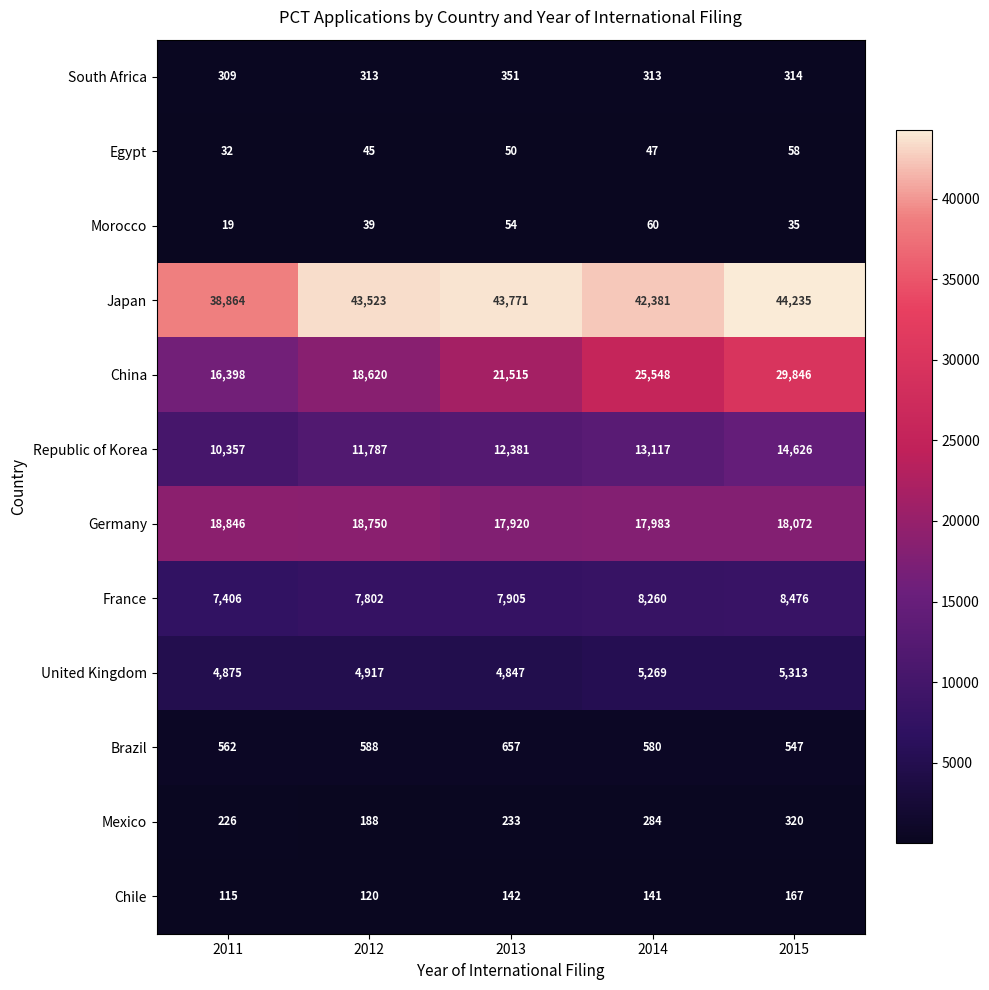

The Mexico series shows 415 at 2013. True or false?

False